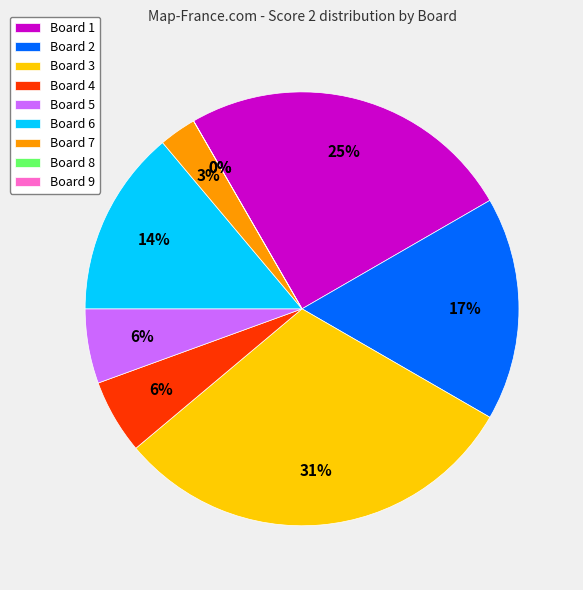

Is the sum of Board 4 and Board 7 greater than half?

No